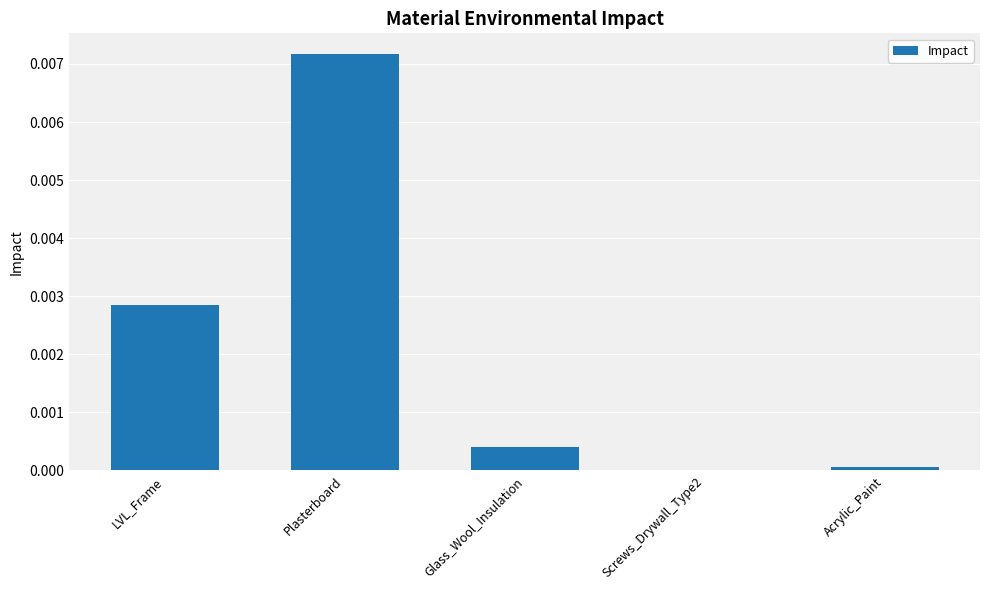

True or false: the data shows 0.0 at LVL_Frame.

True